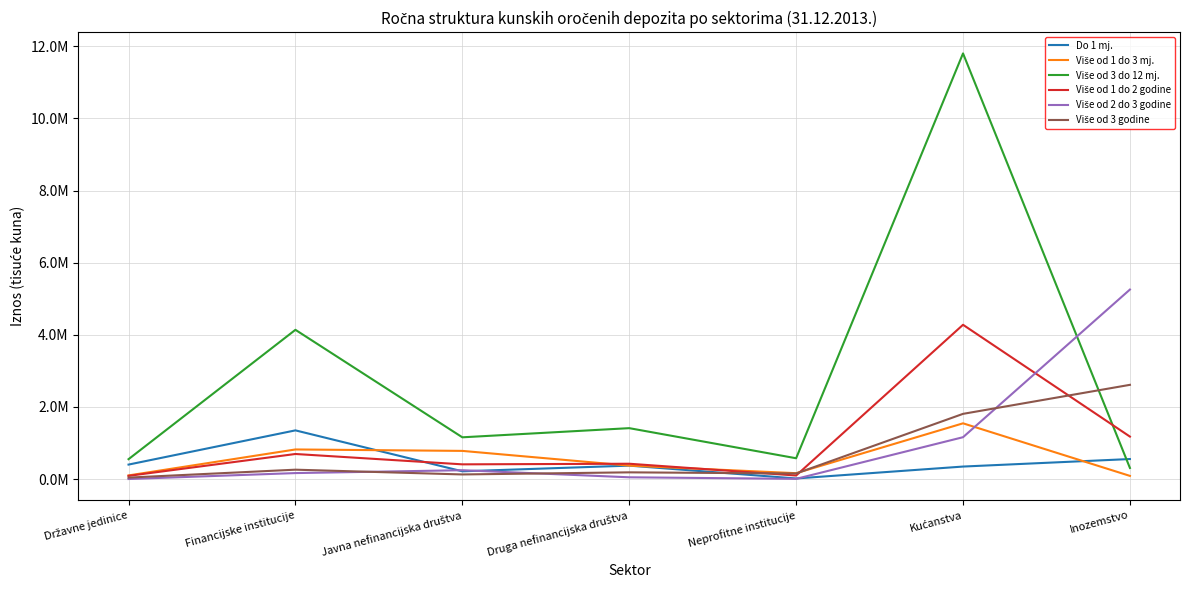

What is the sum of the Do 1 mj. values at Javna nefinancijska društva and Državne jedinice?

617574